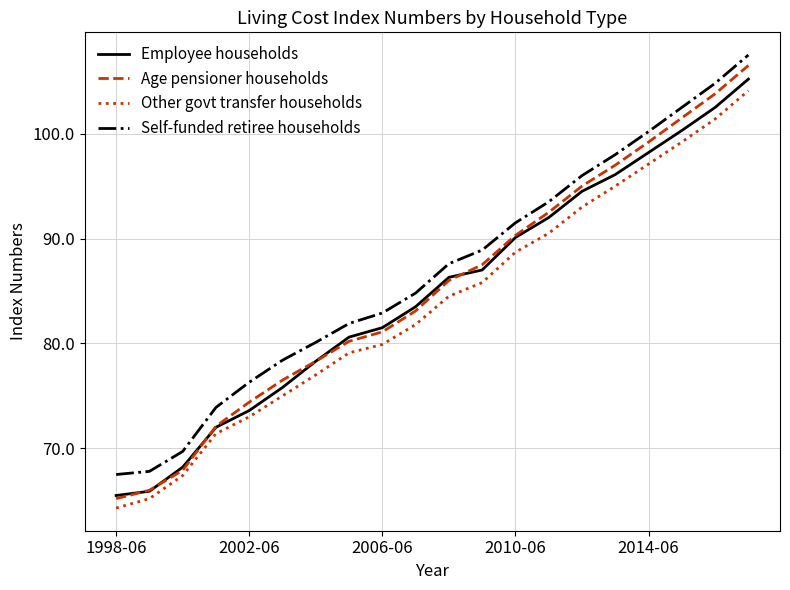

Which series has the widest spread of values?

Age pensioner households